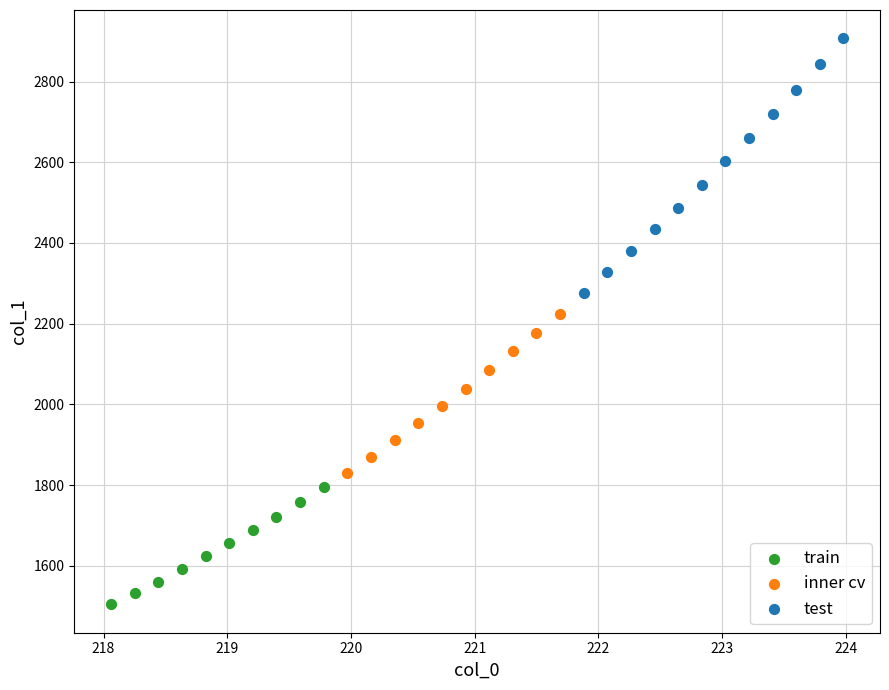

Which series has the widest spread of Y values?

test